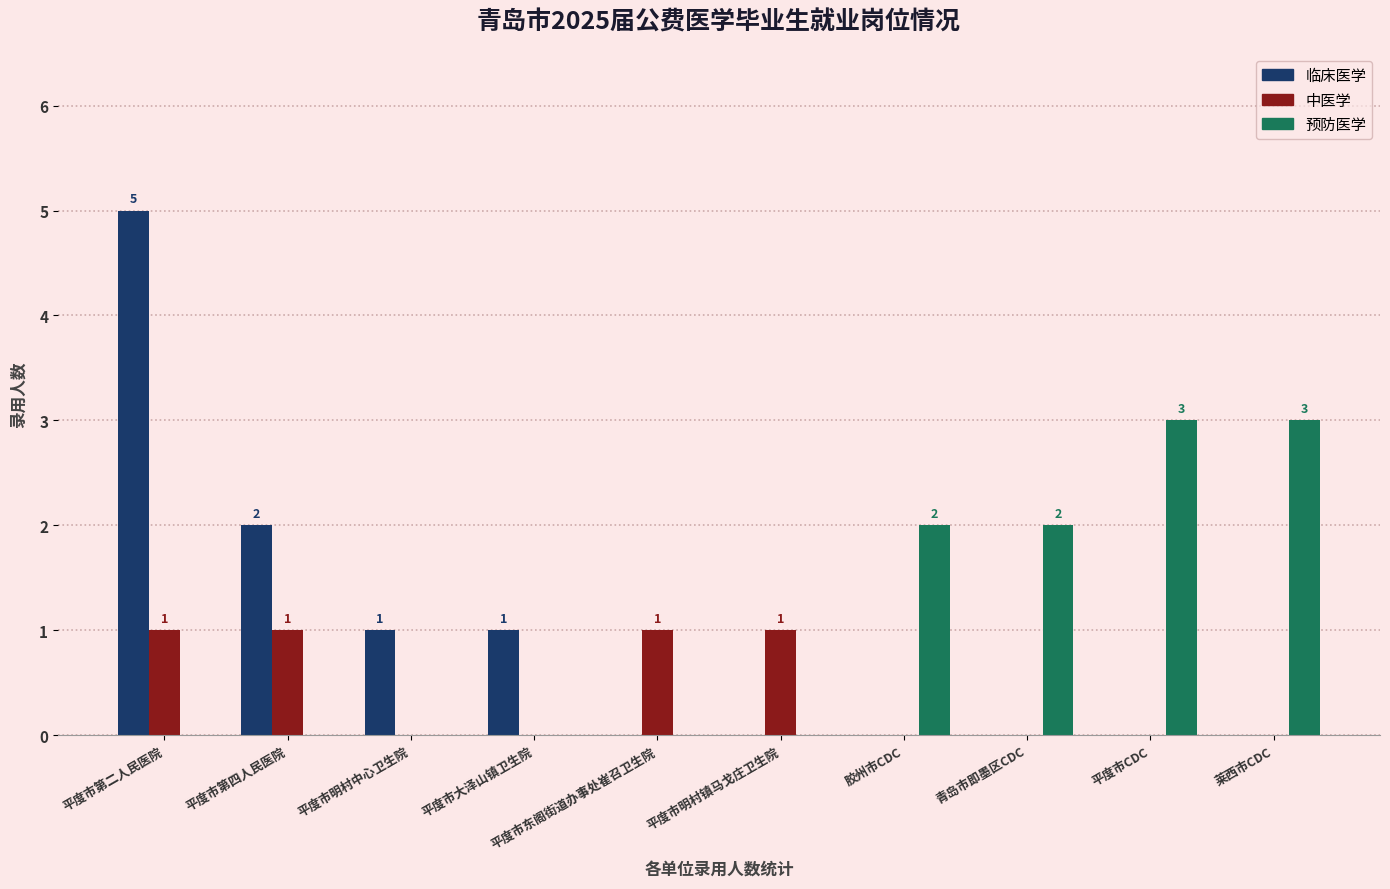

Is it true that 预防医学 equals -1 at 平度市大泽山镇卫生院?

False